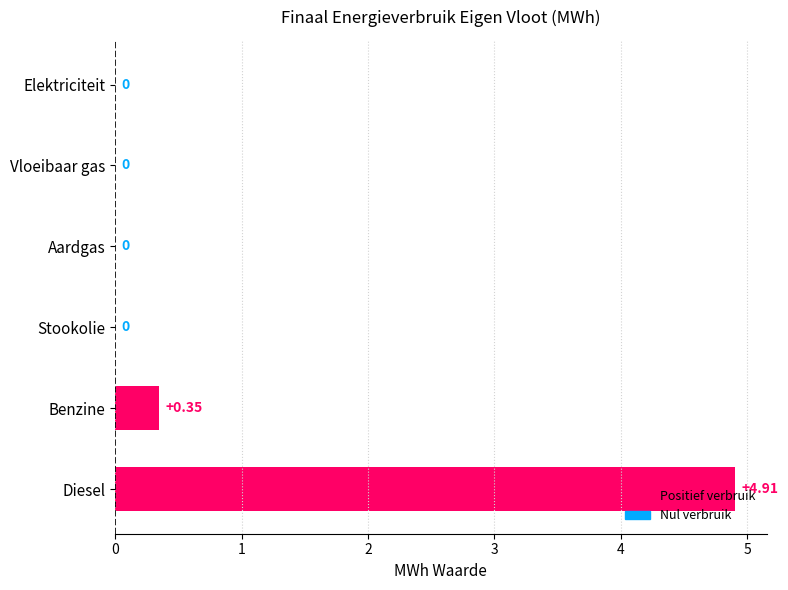

Where is the data nearest to the value 2?

Benzine